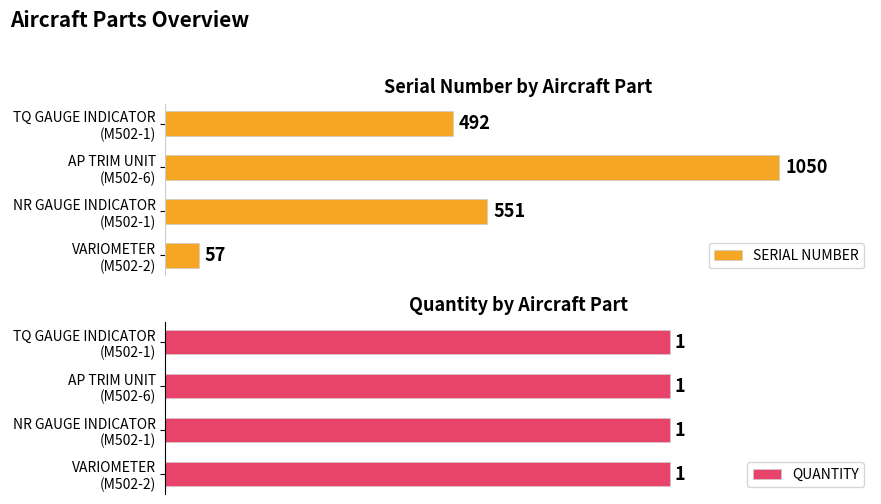

How many bars are there in total?

8